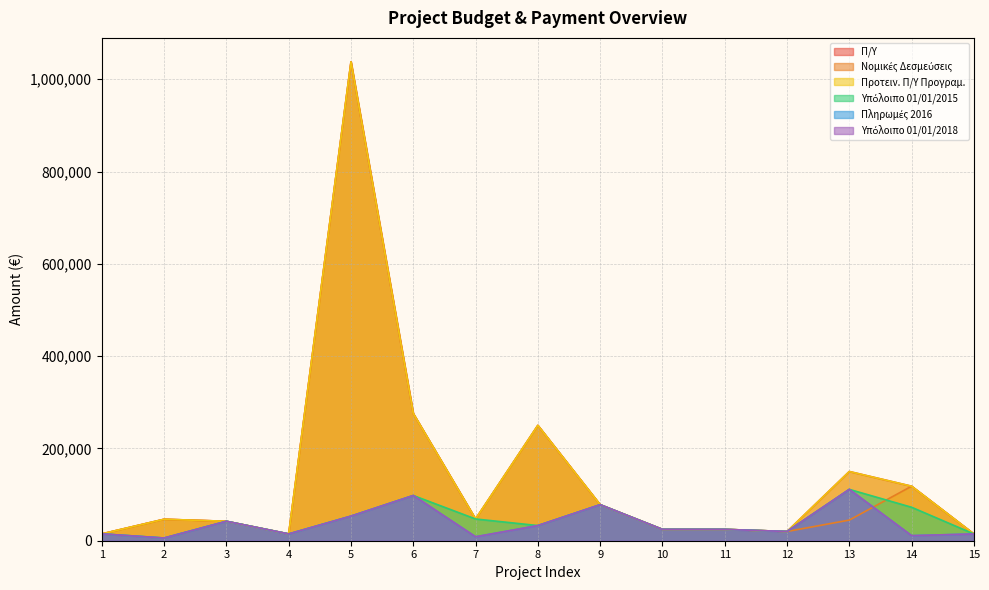

What is the value of the Π/Υ point at the 1st from the left?

14844.7